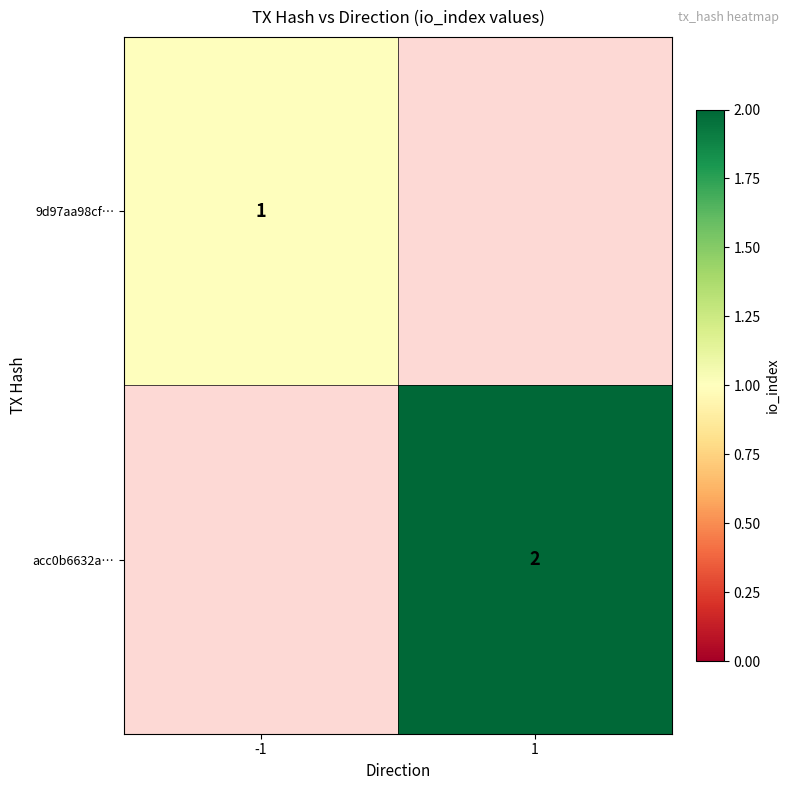

True or false: 9d97aa98cf… has a value of 0 at -1.

False